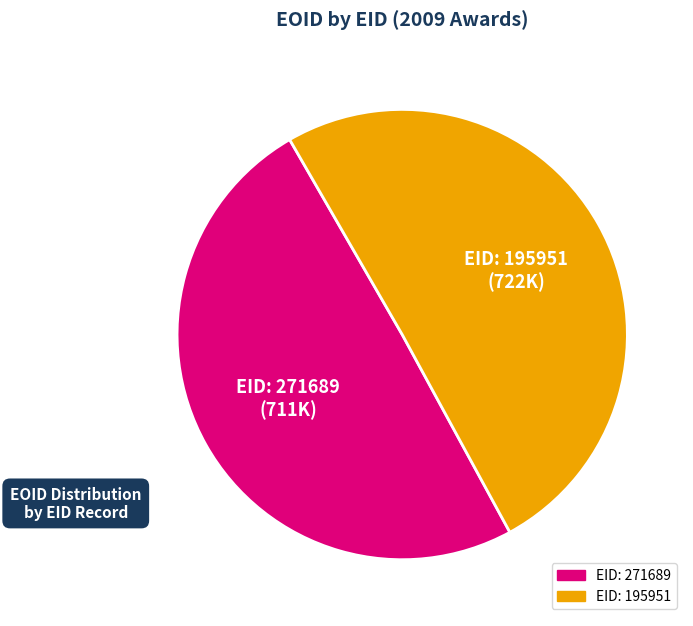

True or false: EID: 195951 accounts for 57% of the total.

False